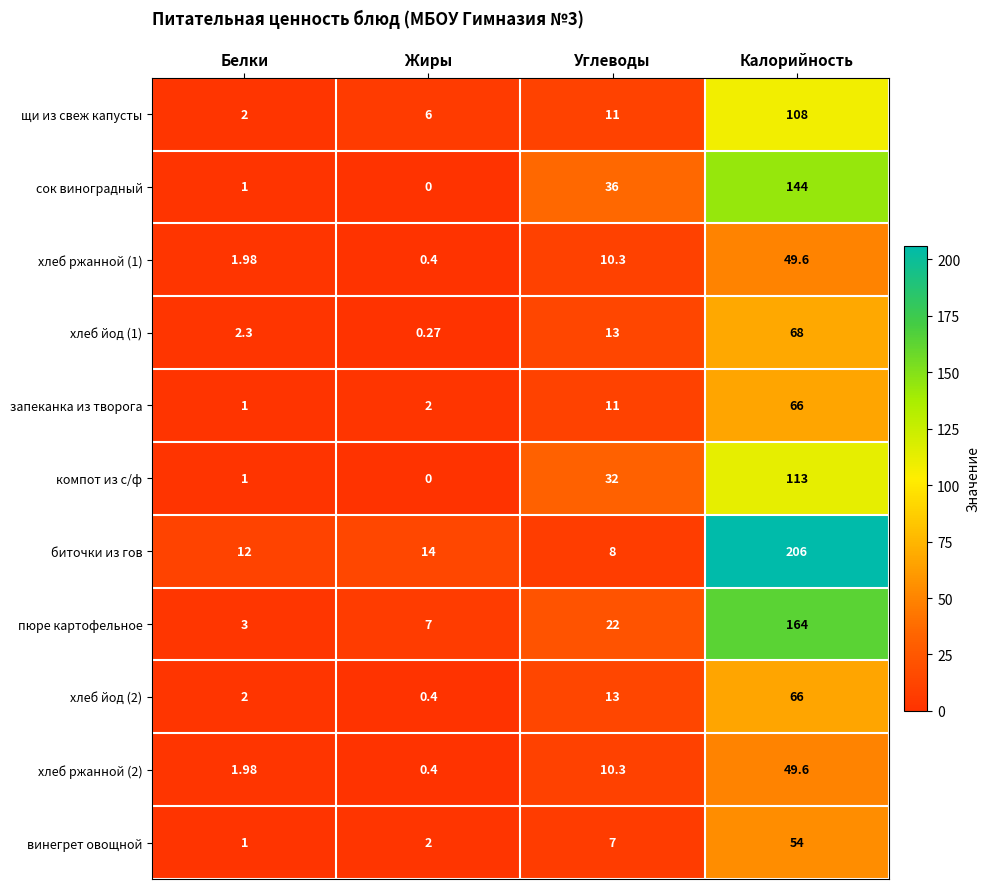

Which series has the largest total across all categories?

биточки из гов